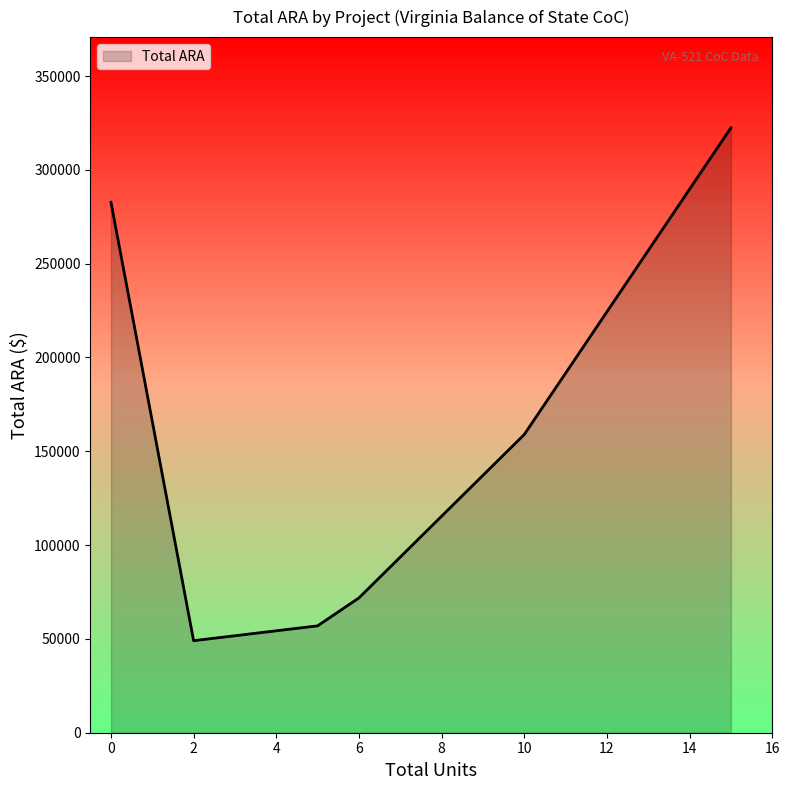

Count the number of data series in this chart.

1